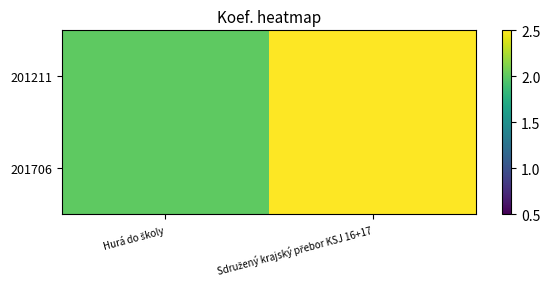

Which has a higher value, Hurá do školy or Sdružený krajský přebor KSJ 16+17?

Sdružený krajský přebor KSJ 16+17